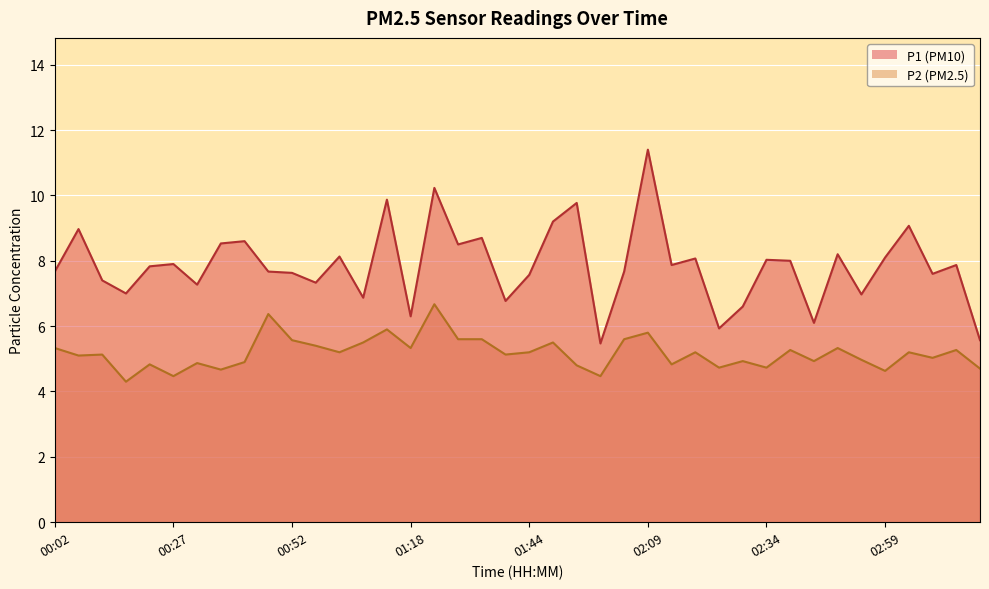

Rank the series by their maximum value, from highest to lowest.

P1, P2